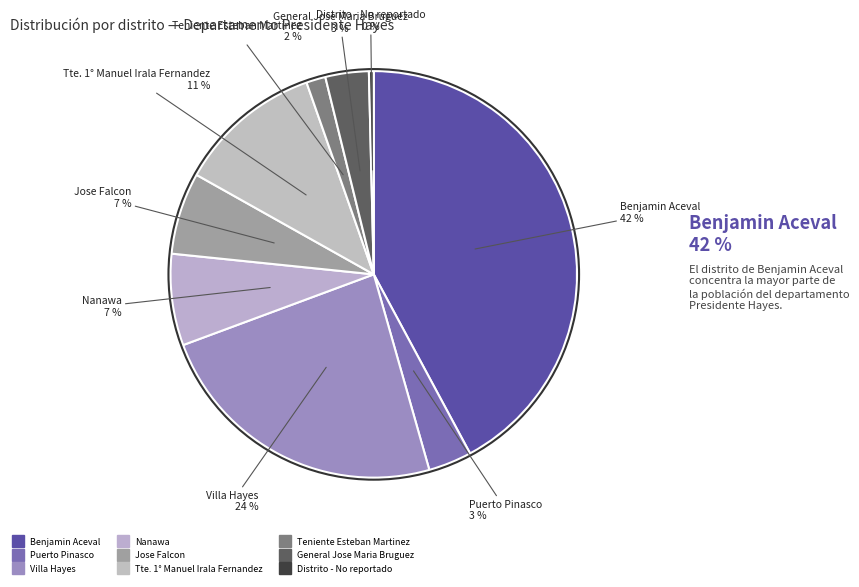

Between Villa Hayes and Teniente Esteban Martinez, which is larger?

Villa Hayes